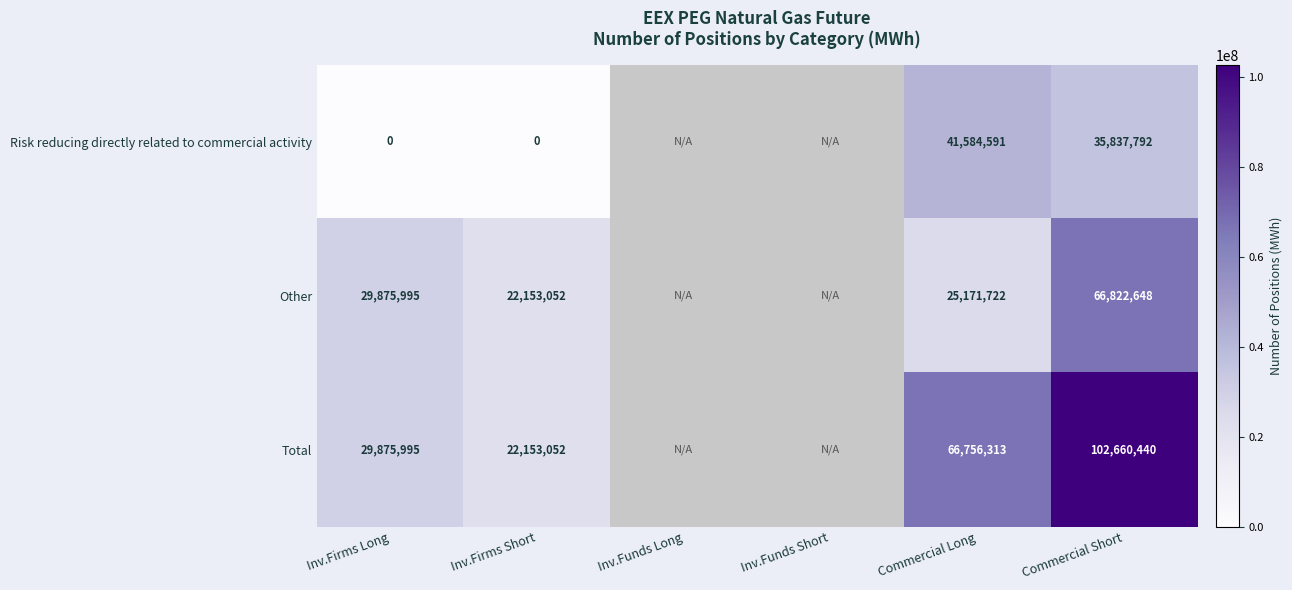

What is the difference between the Total values at Inv.Firms Long and Inv.Firms Short?

7722943